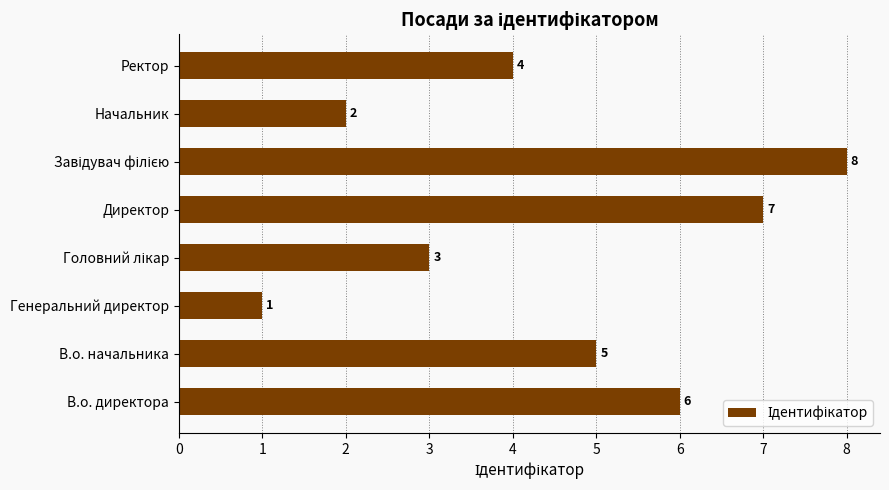

What is the difference between the maximum and second lowest values?

6